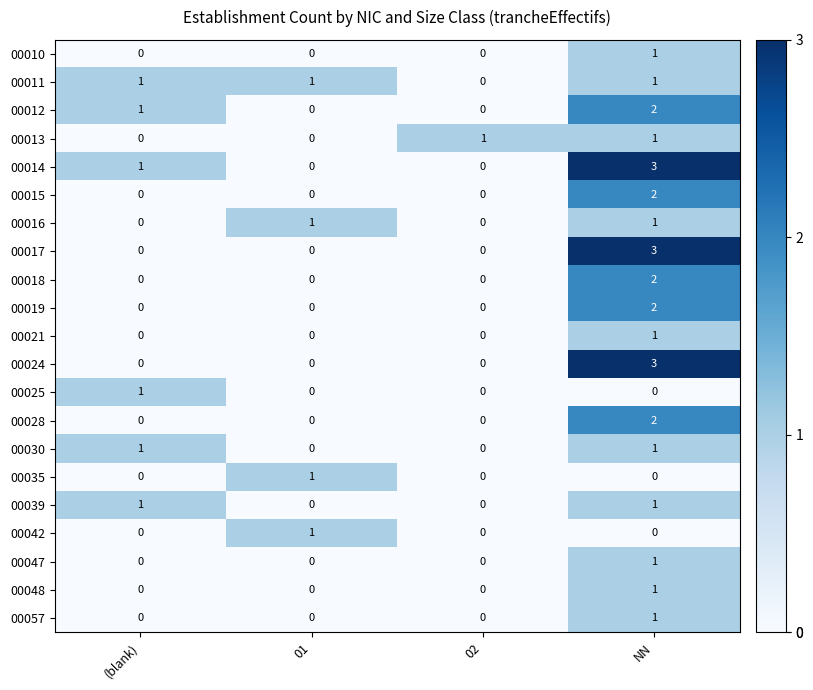

Is it true that 00048 equals 0 at 02?

True